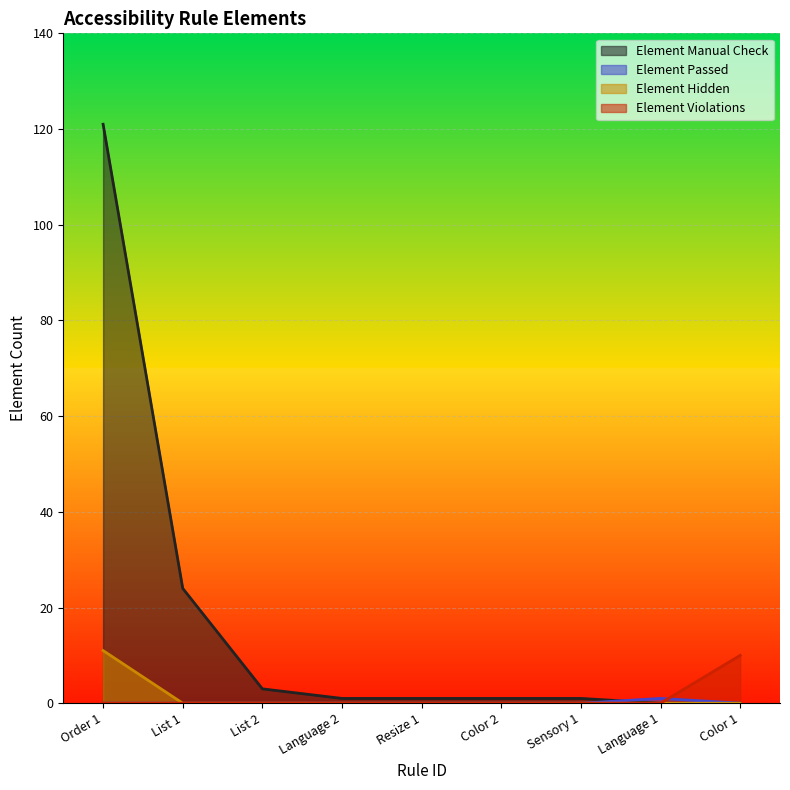

What is the sum of all Element Violations values?

10